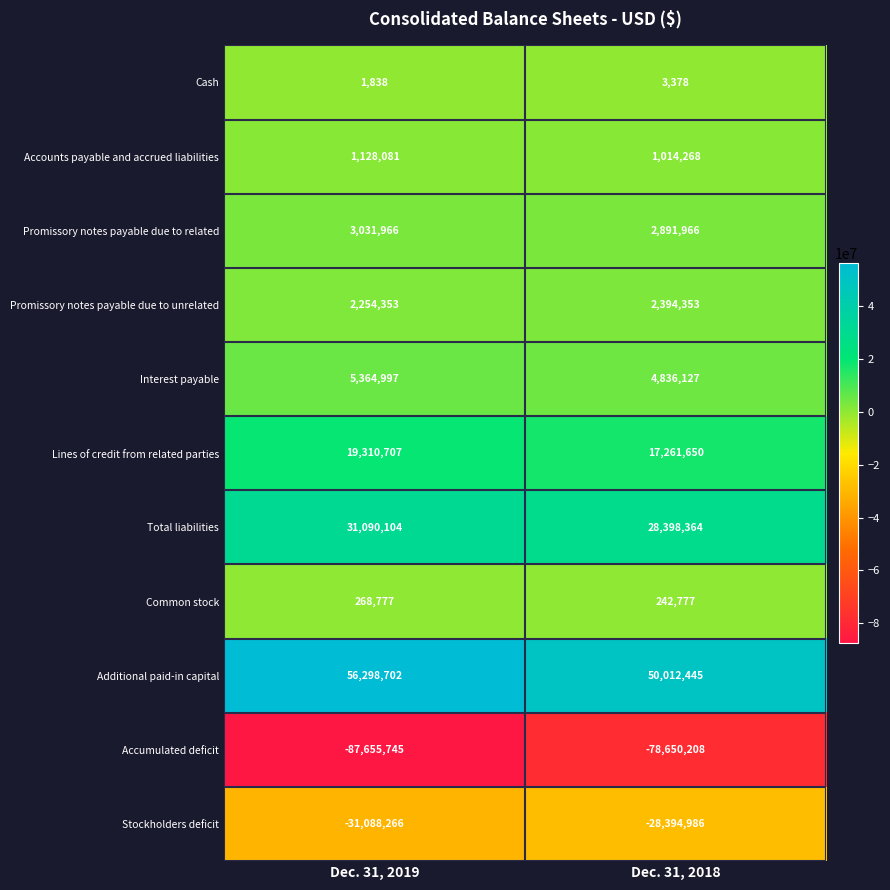

Reading left to right, transcribe all the data shown in this chart.

Cash: Dec. 31, 2019=1838	Dec. 31, 2018=3378
Accounts payable and accrued liabilities: Dec. 31, 2019=1128081	Dec. 31, 2018=1014268
Promissory notes payable due to related: Dec. 31, 2019=3031966	Dec. 31, 2018=2891966
Promissory notes payable due to unrelated: Dec. 31, 2019=2254353	Dec. 31, 2018=2394353
Interest payable: Dec. 31, 2019=5364997	Dec. 31, 2018=4836127
Lines of credit from related parties: Dec. 31, 2019=19310707	Dec. 31, 2018=17261650
Total liabilities: Dec. 31, 2019=31090104	Dec. 31, 2018=28398364
Common stock: Dec. 31, 2019=268777	Dec. 31, 2018=242777
Additional paid-in capital: Dec. 31, 2019=56298702	Dec. 31, 2018=50012445
Accumulated deficit: Dec. 31, 2019=-87655745	Dec. 31, 2018=-78650208
Stockholders deficit: Dec. 31, 2019=-31088266	Dec. 31, 2018=-28394986